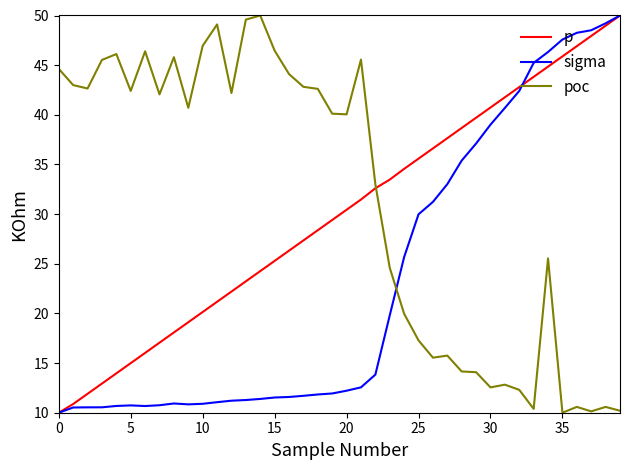

True or false: sigma and poc cross at least once.

True